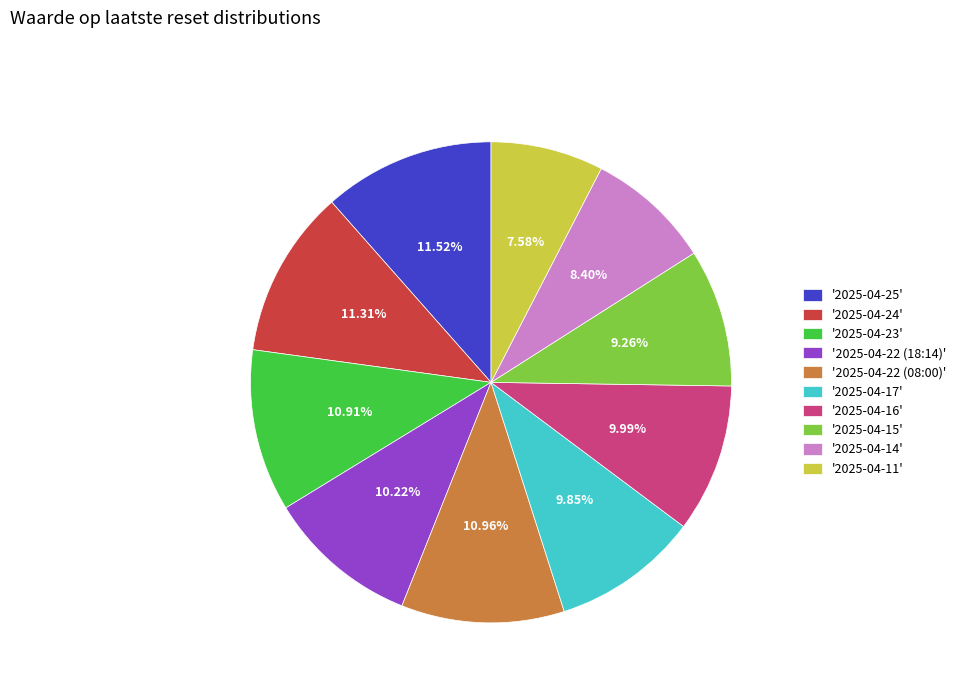

Which has a higher value, '2025-04-25' or '2025-04-23'?

'2025-04-25'